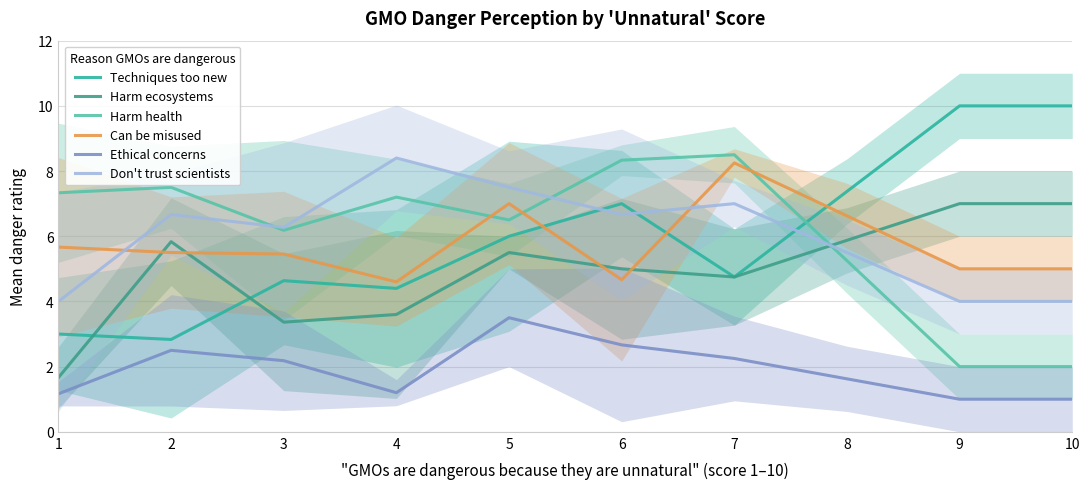

How many data points in Can be misused are above 5?

6